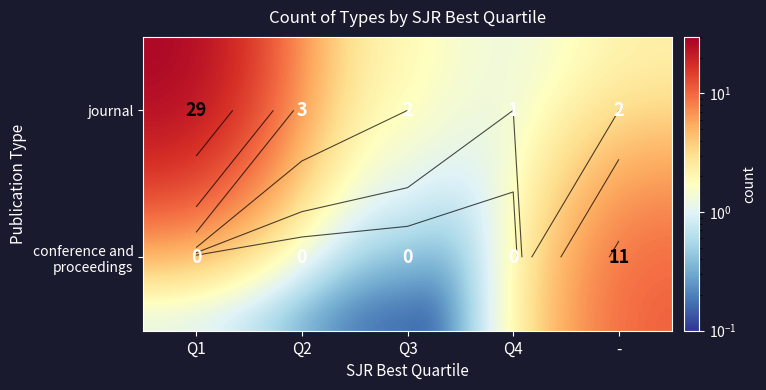

True or false: journal has a value of 3.0 at Q2.

True